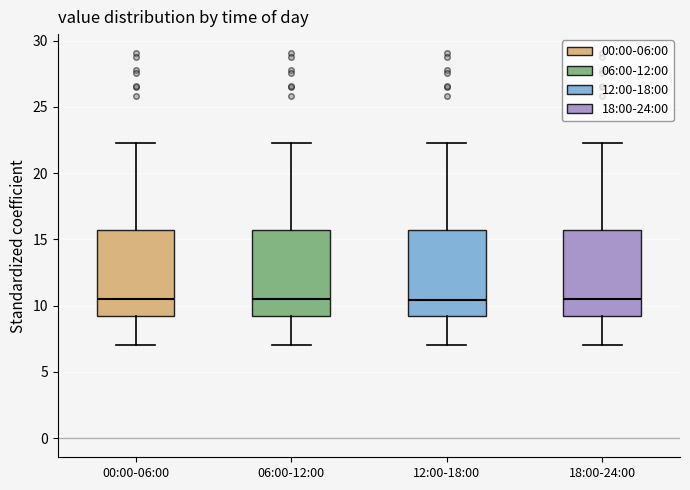

Reading left to right, transcribe this box plot: for each box, give where its median line is, the range the box spans, and where its two whiskers end, as read against the y-axis. The values are not printed on the chart, so give them approximately, as read against the axis.

00:00-06:00: median 10.5, box 9.0 to 15.5, whiskers 7.0 to 22.5
06:00-12:00: median 10.5, box 9.0 to 15.5, whiskers 7.0 to 22.5
12:00-18:00: median 10.5, box 9.0 to 15.5, whiskers 7.0 to 22.5
18:00-24:00: median 10.5, box 9.0 to 15.5, whiskers 7.0 to 22.5